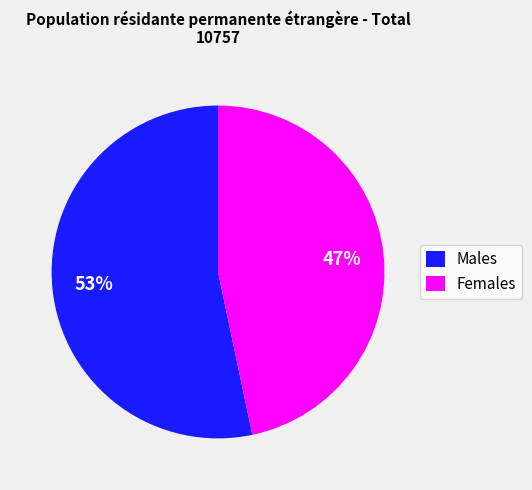

Approximately how many times larger is the value at Females compared to Males?

0.9